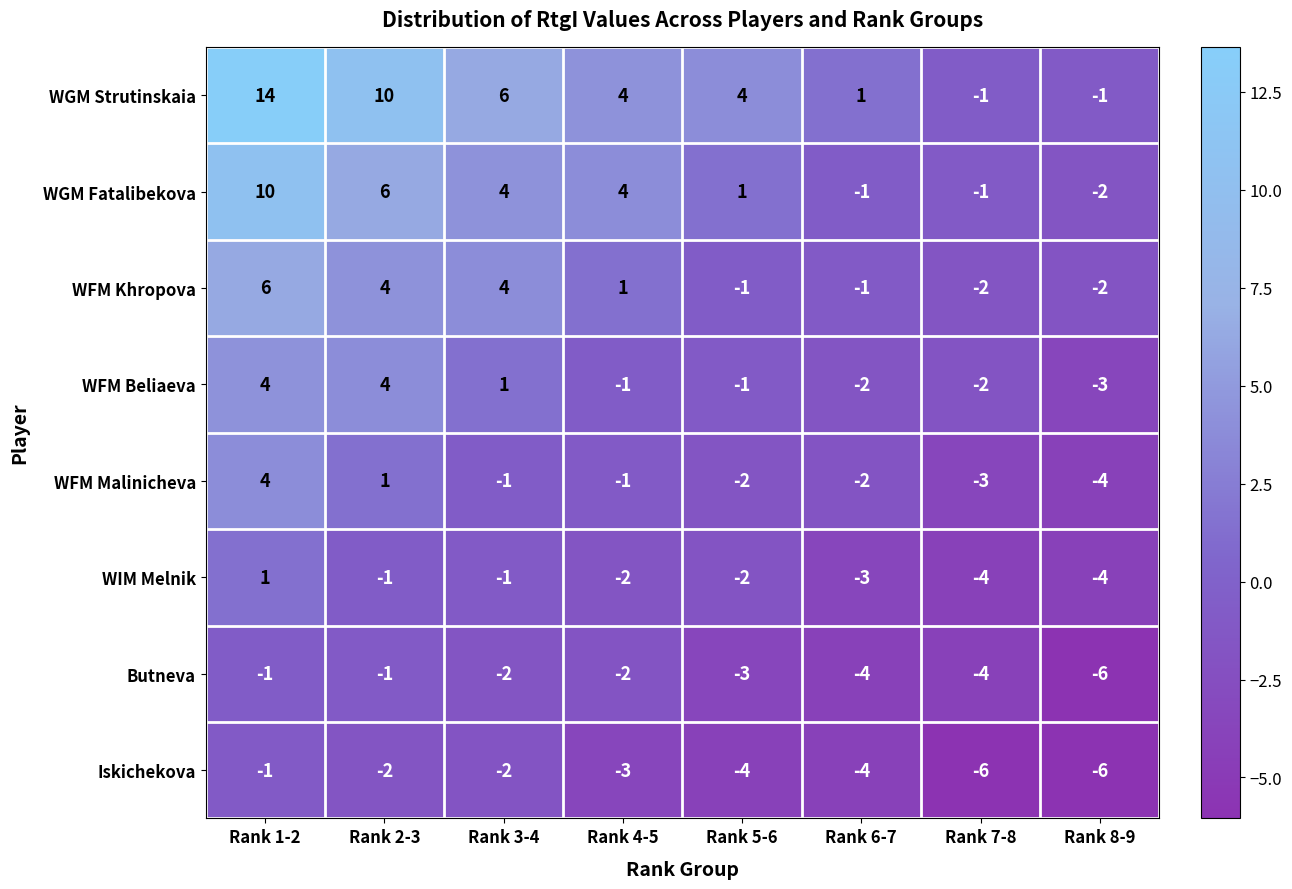

What is the average value of the WGM Strutinskaia series?

5